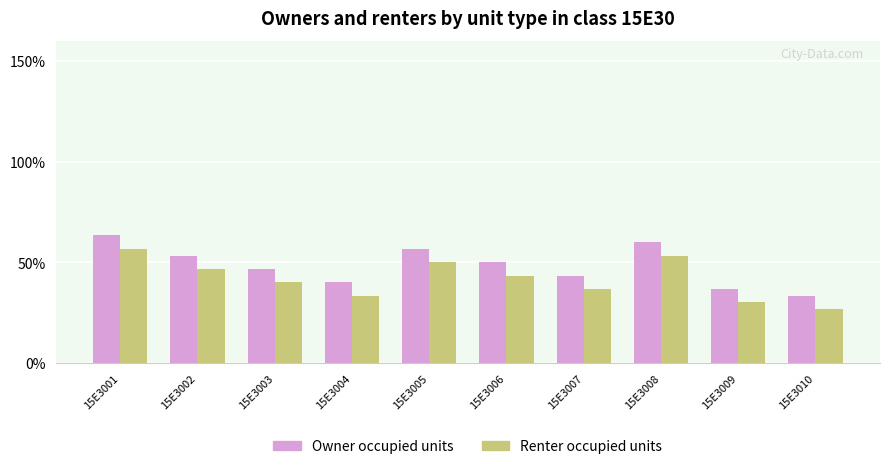

Does the chart contain any negative values?

No